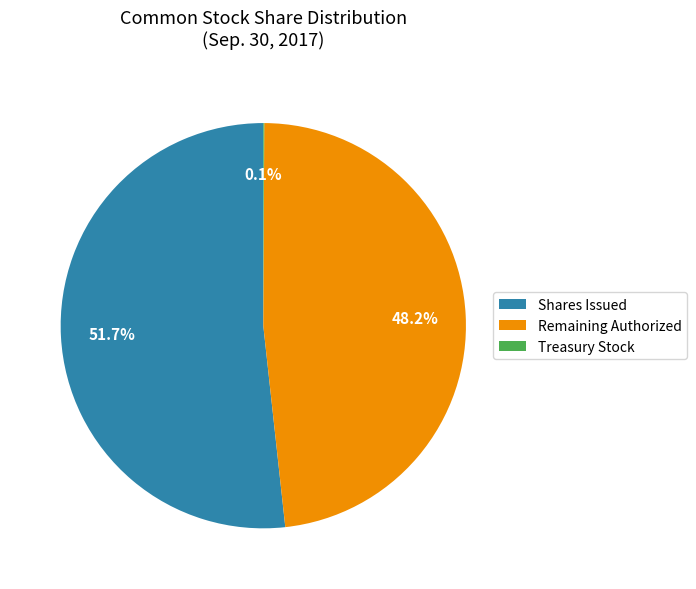

What is the ratio of the value at Shares Issued to the value at Remaining Authorized?

1.1